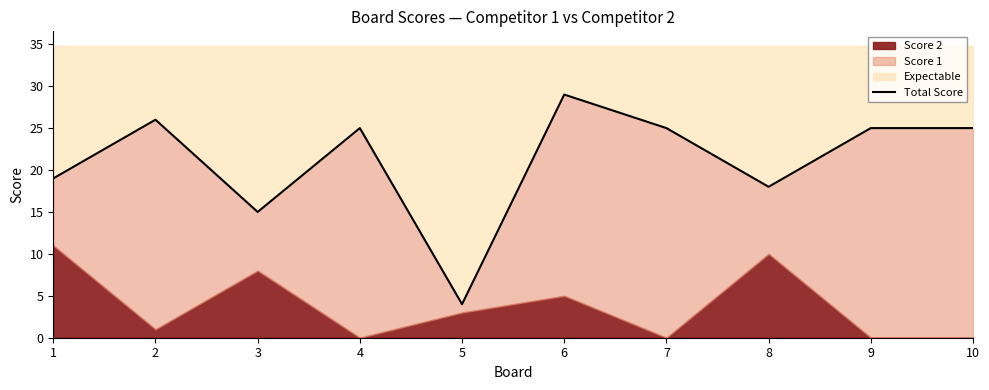

List the labels in order of value, largest first.

6, 2, 4, 7, 9, 10, 1, 8, 3, 5